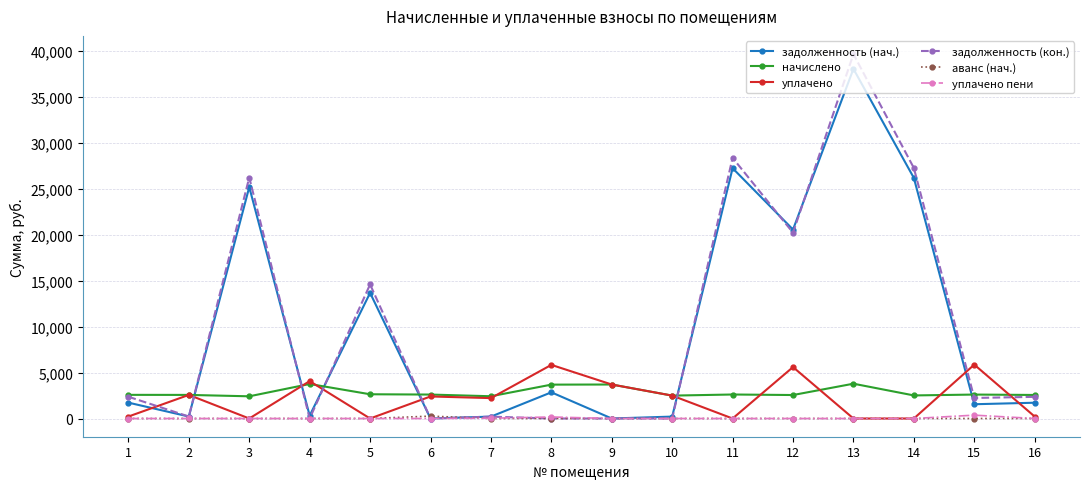

True or false: задолженность (кон.) has a value of 28388.0 at 11.

True